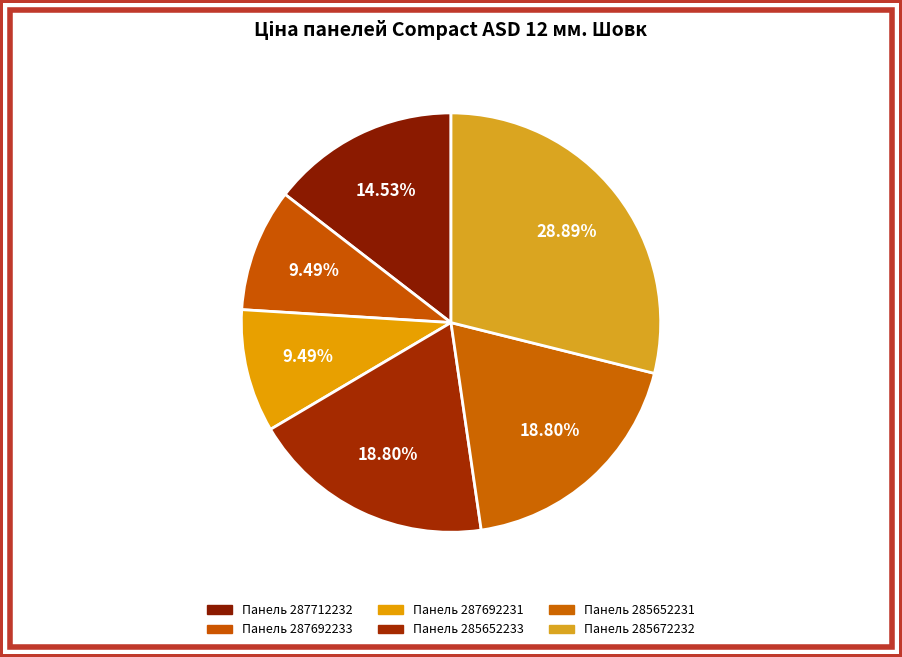

Combined, what portion of the pie is Панель 287692231 and Панель 285652233?

28.3%